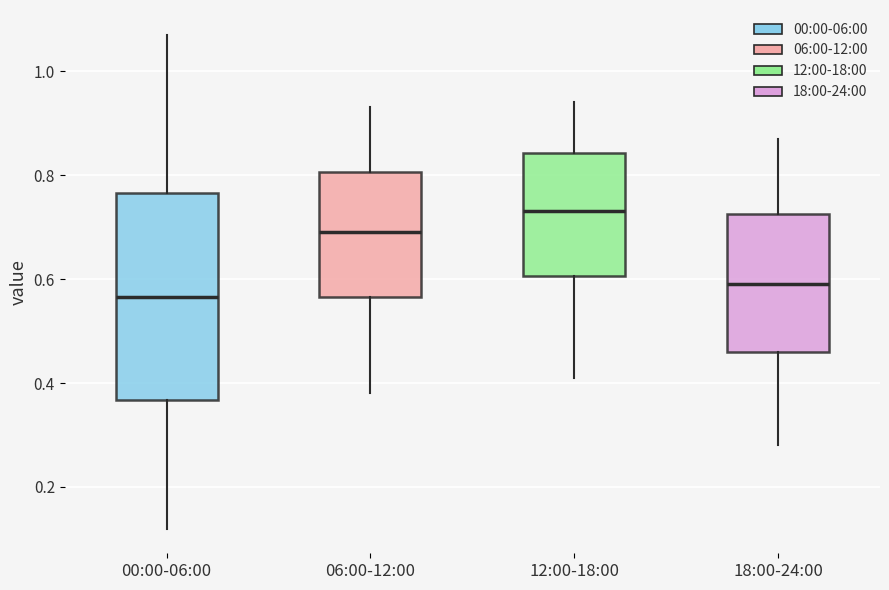

Reading left to right, transcribe this box plot: for each box, give where its median line is, the range the box spans, and where its two whiskers end, as read against the y-axis. The values are not printed on the chart, so give them approximately, as read against the axis.

00:00-06:00: median 0.56, box 0.36 to 0.76, whiskers 0.12 to 1.08
06:00-12:00: median 0.70, box 0.56 to 0.80, whiskers 0.38 to 0.94
12:00-18:00: median 0.74, box 0.60 to 0.84, whiskers 0.42 to 0.94
18:00-24:00: median 0.60, box 0.46 to 0.72, whiskers 0.28 to 0.88